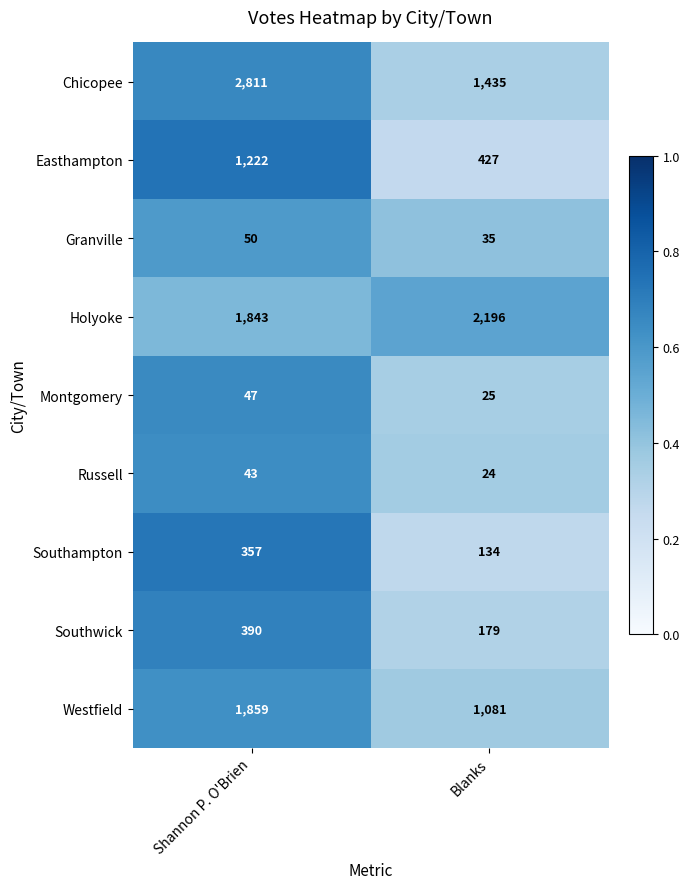

What is the difference between the Chicopee values at Shannon P. O'Brien and Blanks?

1376